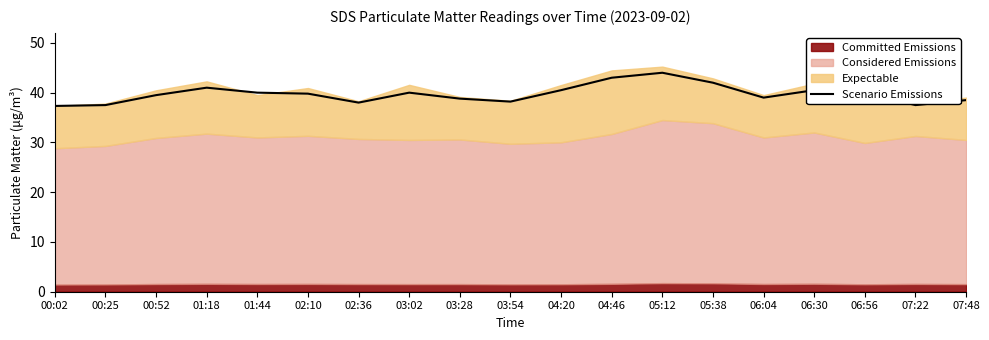

Reading left to right, what are all the values shown in this chart?

37.3	37.5	39.5	41.0	40.0	39.8	38.0	40.0	38.8	38.2	40.5	43.0	44.0	42.0	39.0	40.5	40.0	37.5	38.5